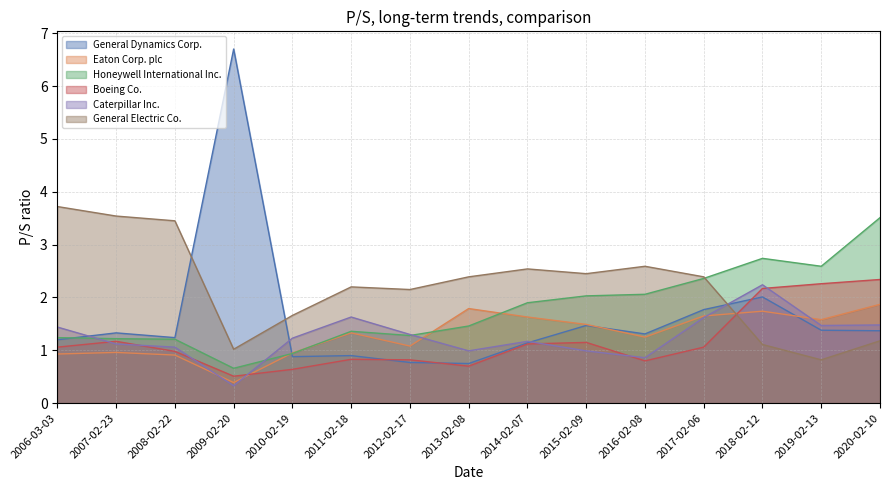

At which category is the sum across all series the highest?

2018-02-12